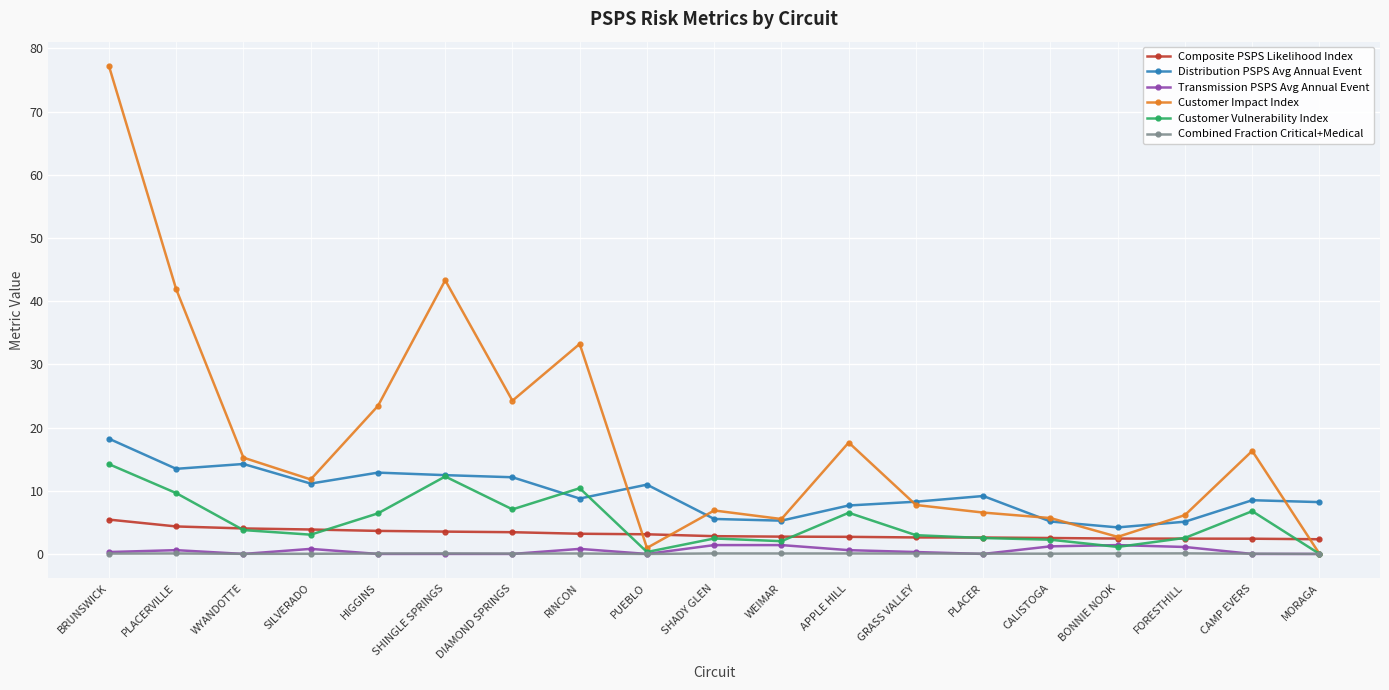

At which category is the sum across all series the highest?

BRUNSWICK